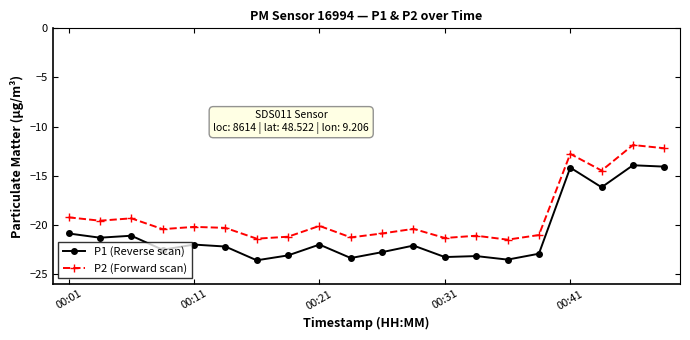

True or false: P2 (Forward scan) has more than 2 points higher than both neighbors.

True